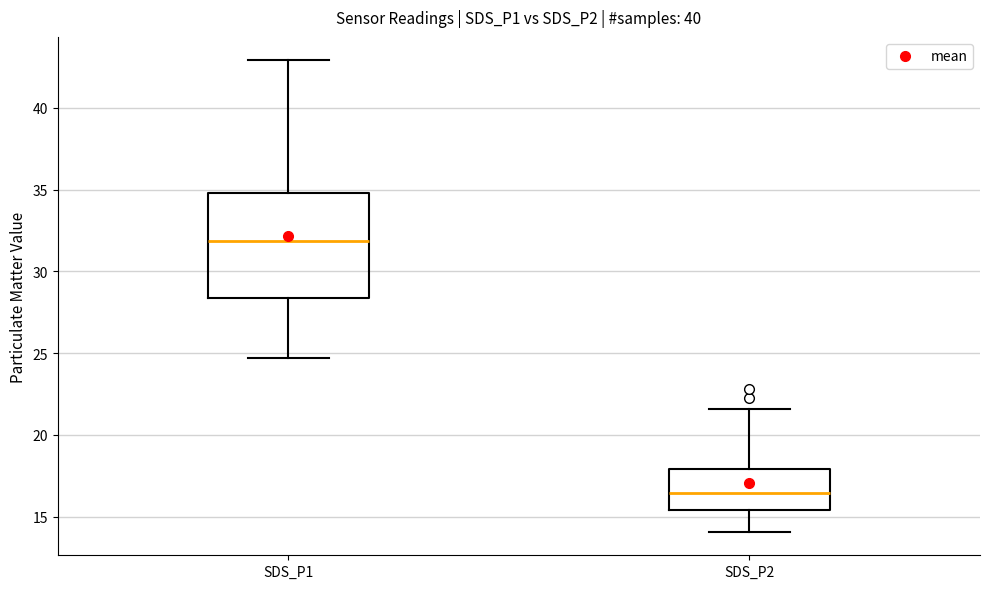

Where does the upper whisker of the box for SDS_P2 end on the y-axis? The values are not printed on the chart, so give them approximately, as read against the axis.

21.5